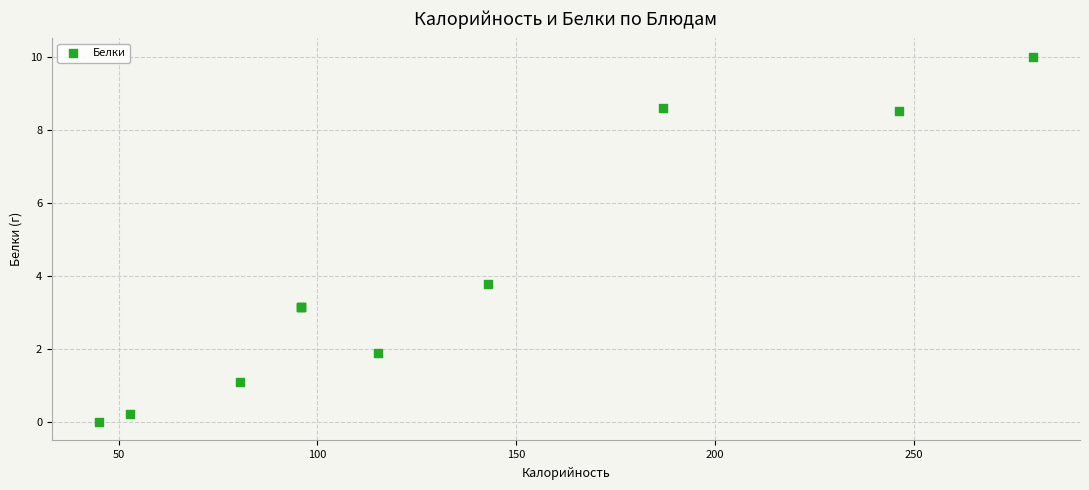

What Y value in the scatter plot is closest to 5?

3.8